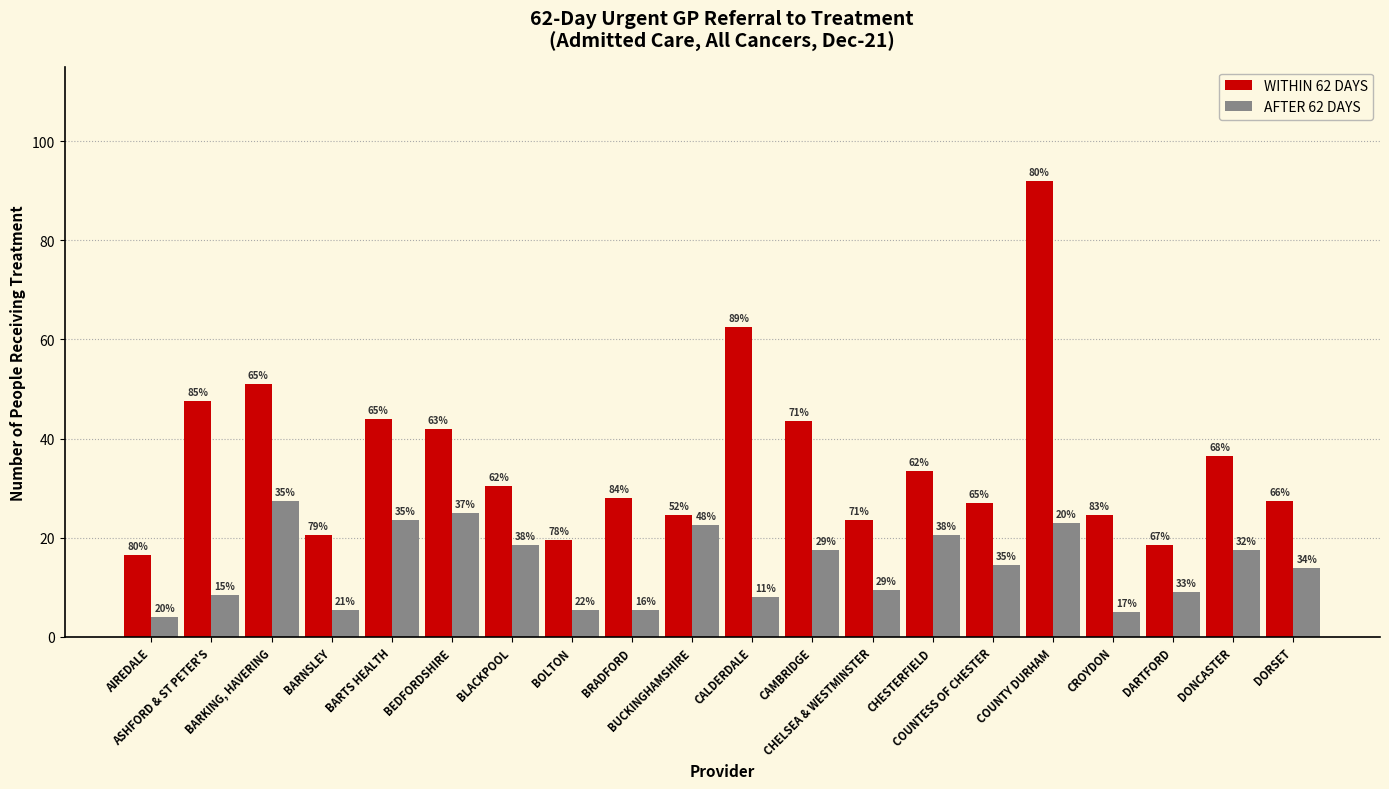

What are all the series names shown in the legend?

WITHIN 62 DAYS, AFTER 62 DAYS